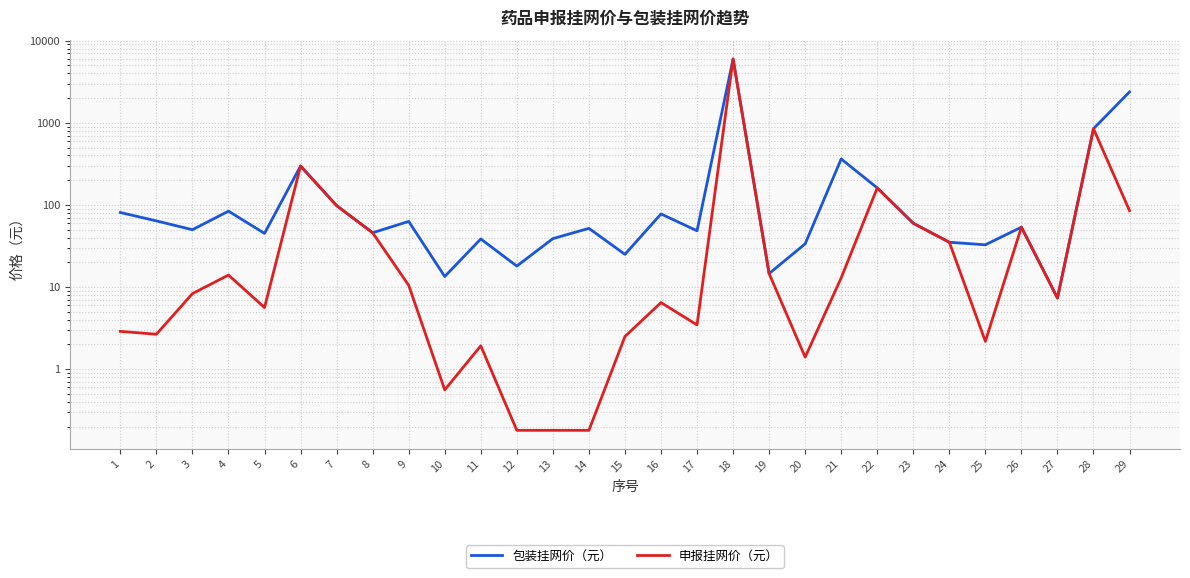

Does the chart display data point markers on the line(s)?

No